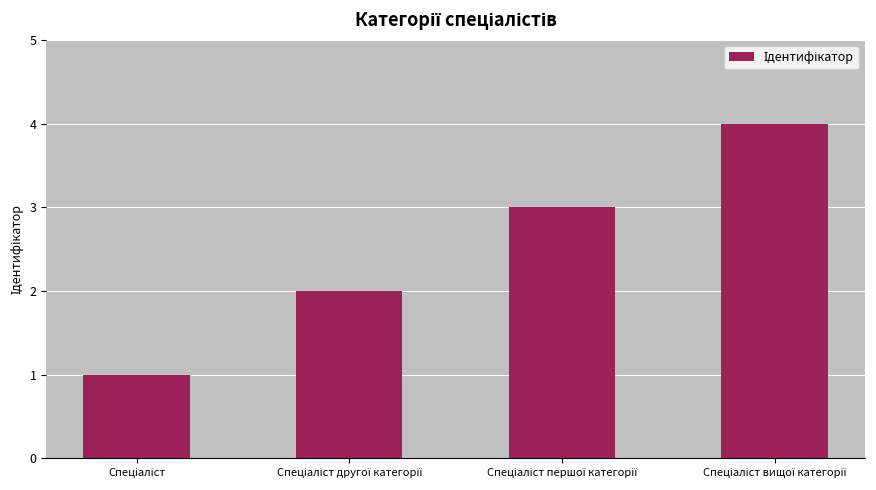

What is the maximum value shown in the chart?

4